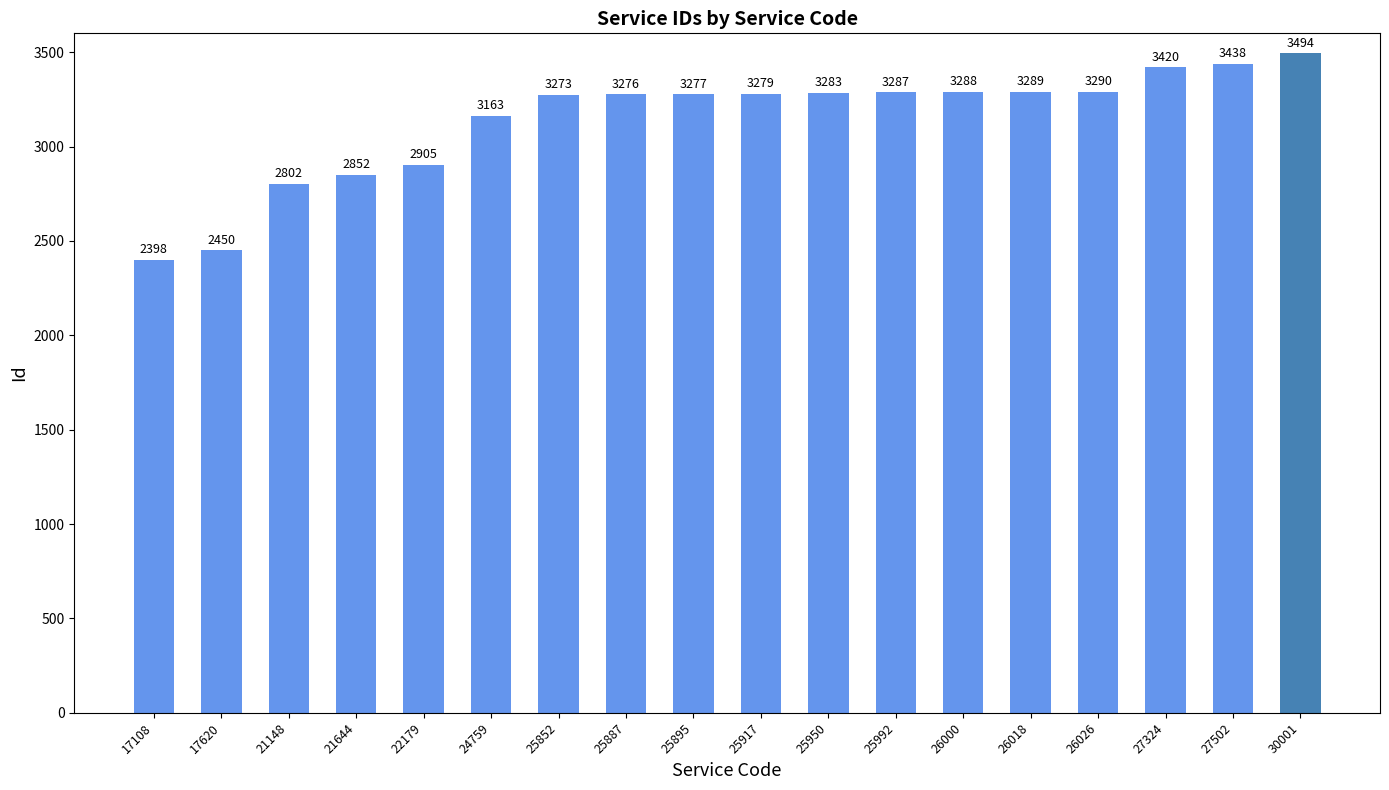

What is the value of the 4th bar from the left?

2852